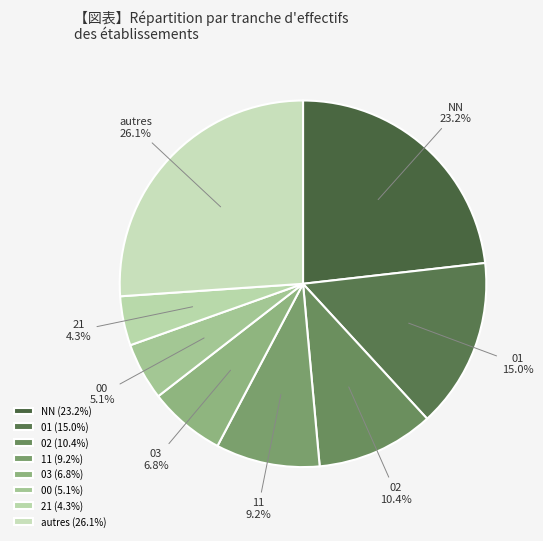

How many segments does this pie chart have?

8